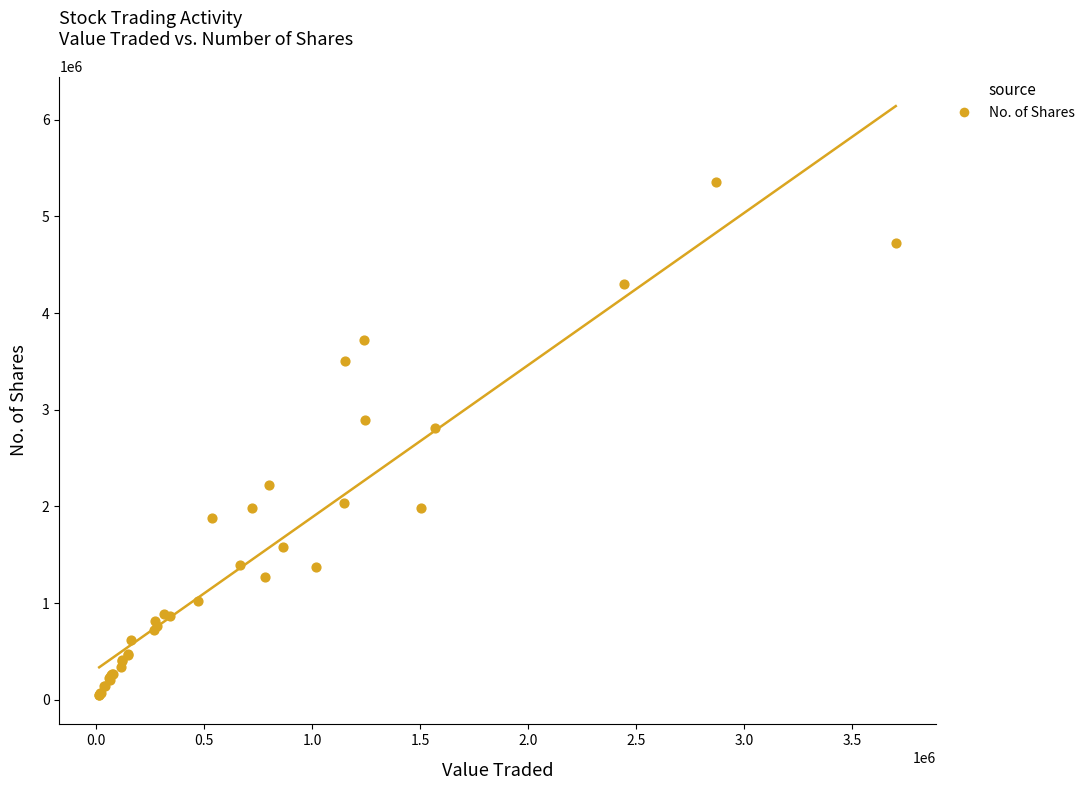

What Y value in the scatter plot is closest to 2702860?

2809932